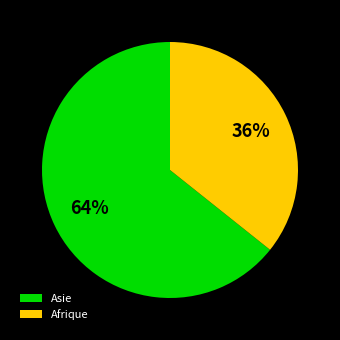

To the nearest percent, what is the average slice percentage?

50%